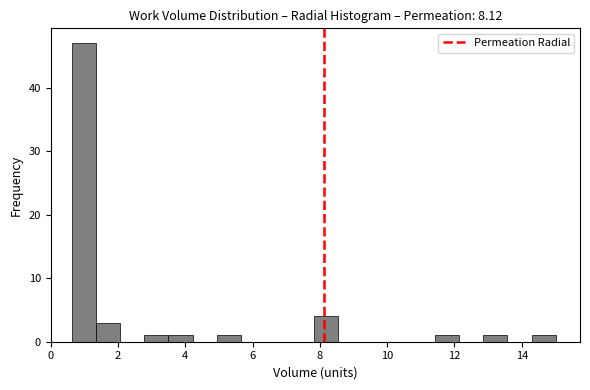

Around what value on the x-axis is the tallest bar? Give the approximate position of its centre, as read against the axis.

1.0